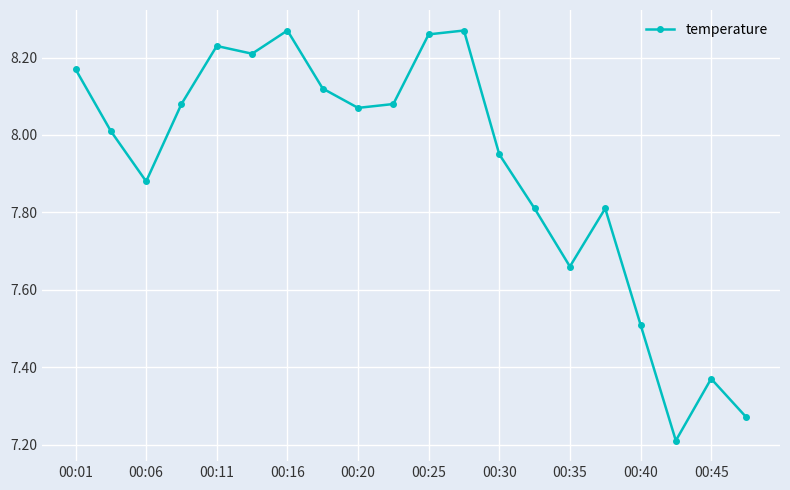

What is the minimum value shown in the chart?

7.2